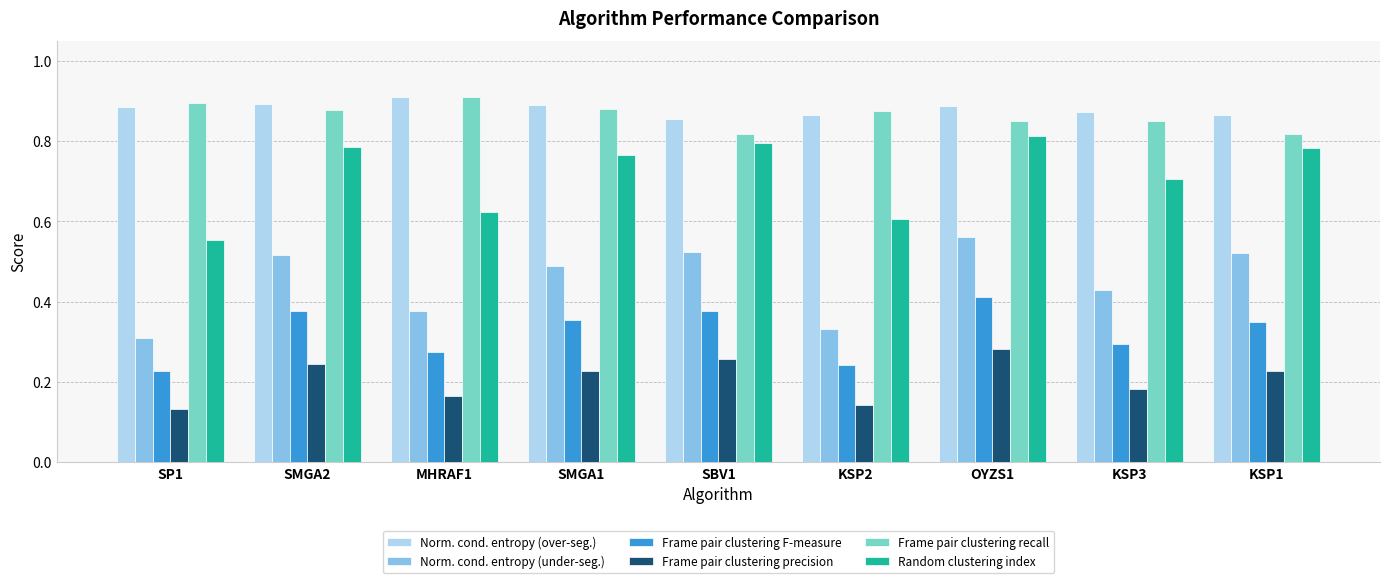

Is the value of Norm. cond. entropy (under-seg.) at SMGA1 greater than the value of Random clustering index at SBV1?

No